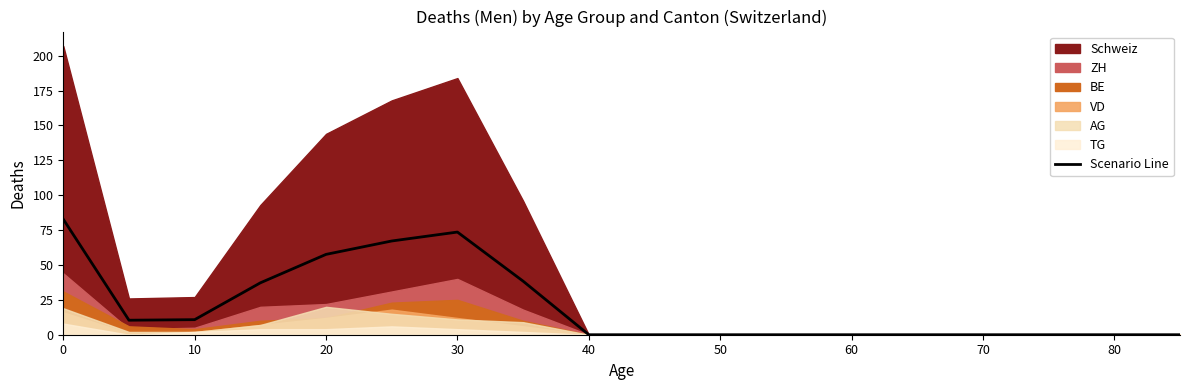

Reading right to left, list all the values displayed in this chart.

0.0	0.0	0.0	0.0	0.0	0.0	0.0	0.0	0.0	0.0	38.4	73.6	67.2	57.6	37.2	10.8	10.4	82.8